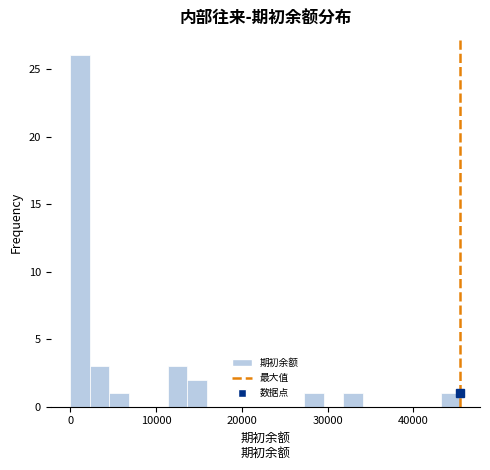

Around what value on the x-axis is the tallest bar? Give the approximate position of its centre, as read against the axis.

1000